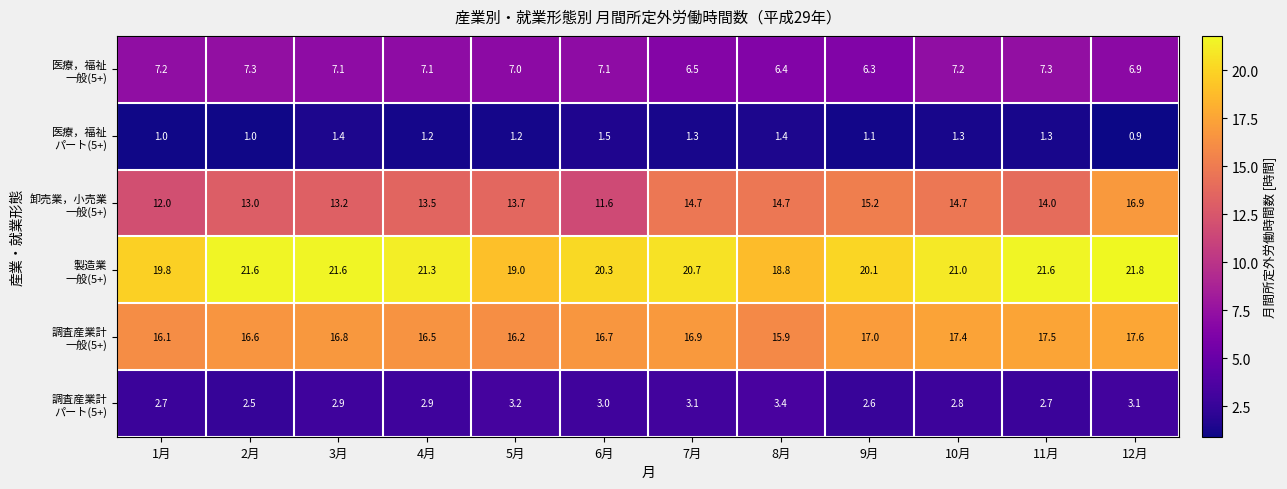

What is the spread (max minus min) of values at 10月?

19.7